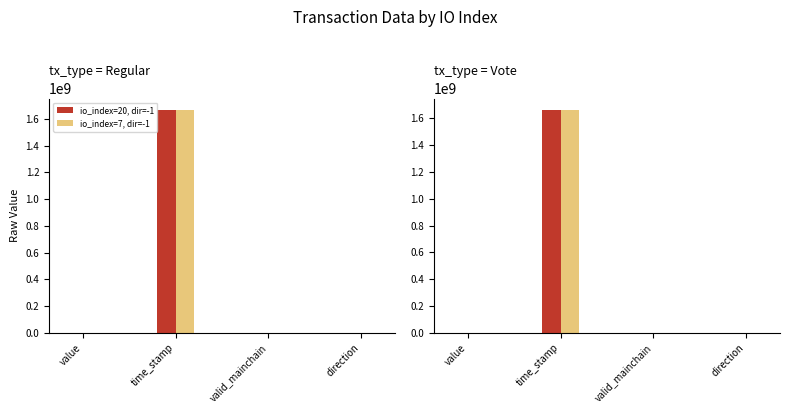

Which series has the largest range (max minus min)?

io_index=20, dir=-1